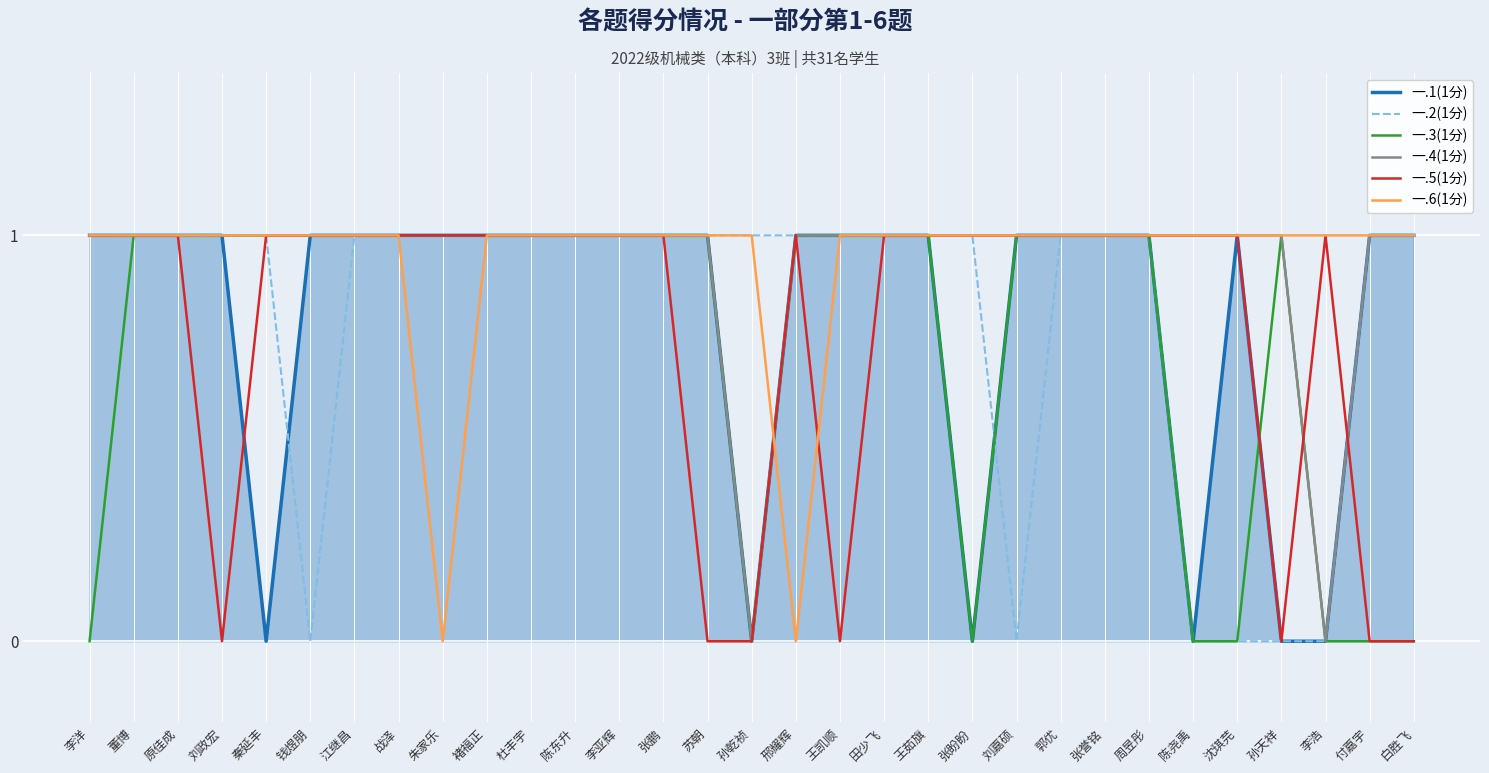

What position from the left is 江继昌?

7